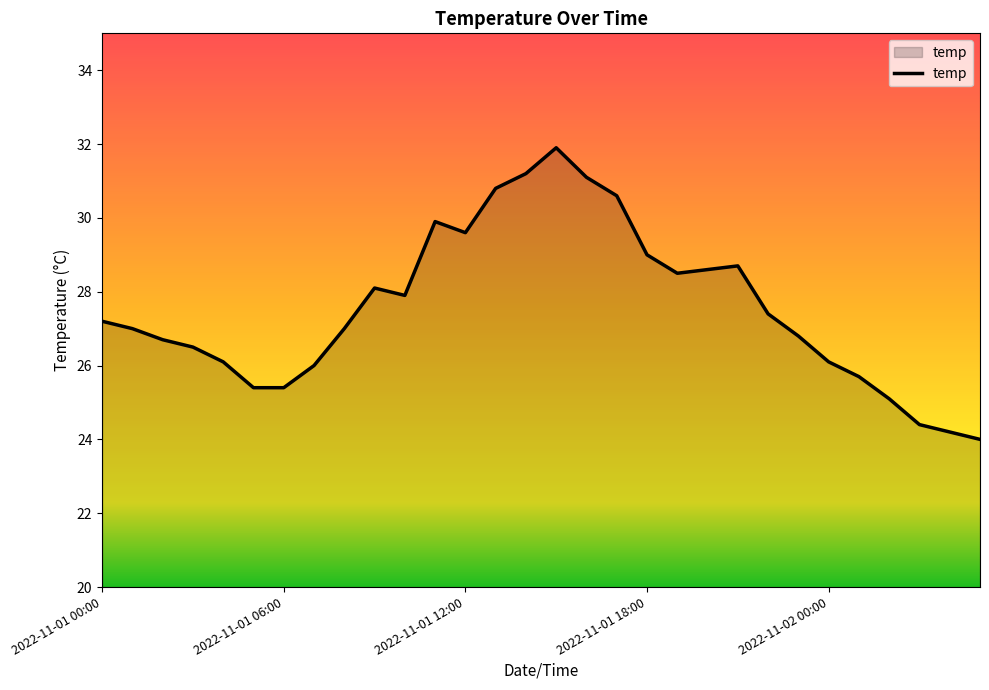

True or false: the data has more than 0 interior local peaks.

True